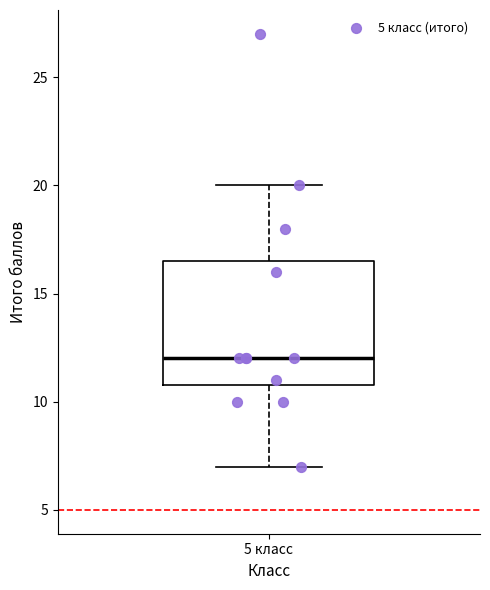

Transcribe this box plot: give where the median line is, the range the box spans, and where the two whiskers end, as read against the y-axis. The values are not printed on the chart, so give them approximately, as read against the axis.

median 12.0, box 11.0 to 16.5, whiskers 7.0 to 20.0